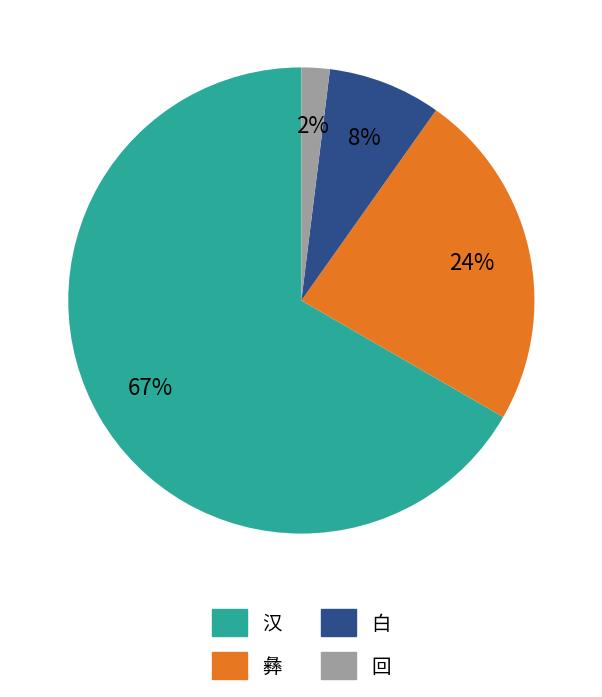

Is it true that 彝 is 24% of the pie?

True